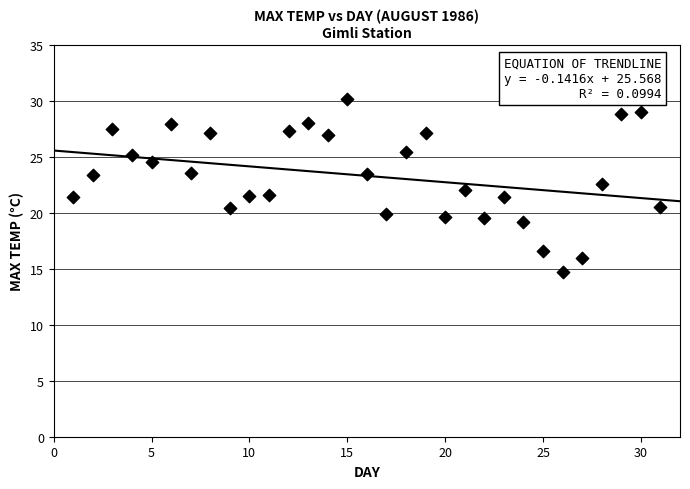

What is the range of Y values (max minus min)?

15.5